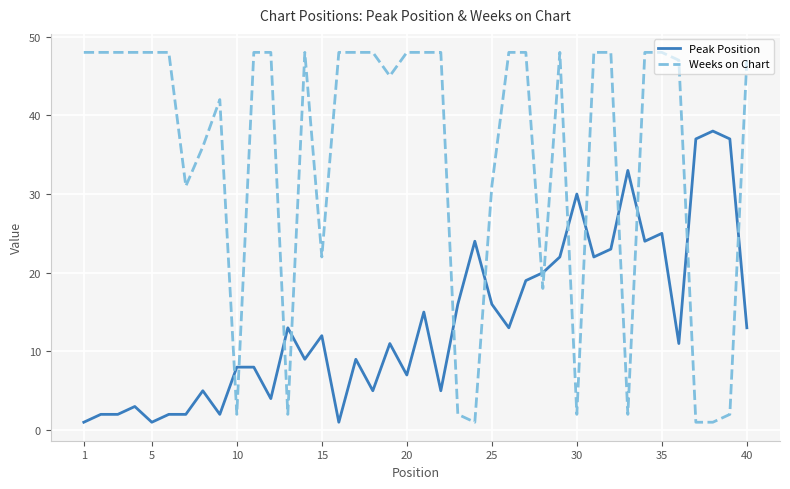

What is the difference between the maximum and minimum values in the Weeks on Chart series?

47